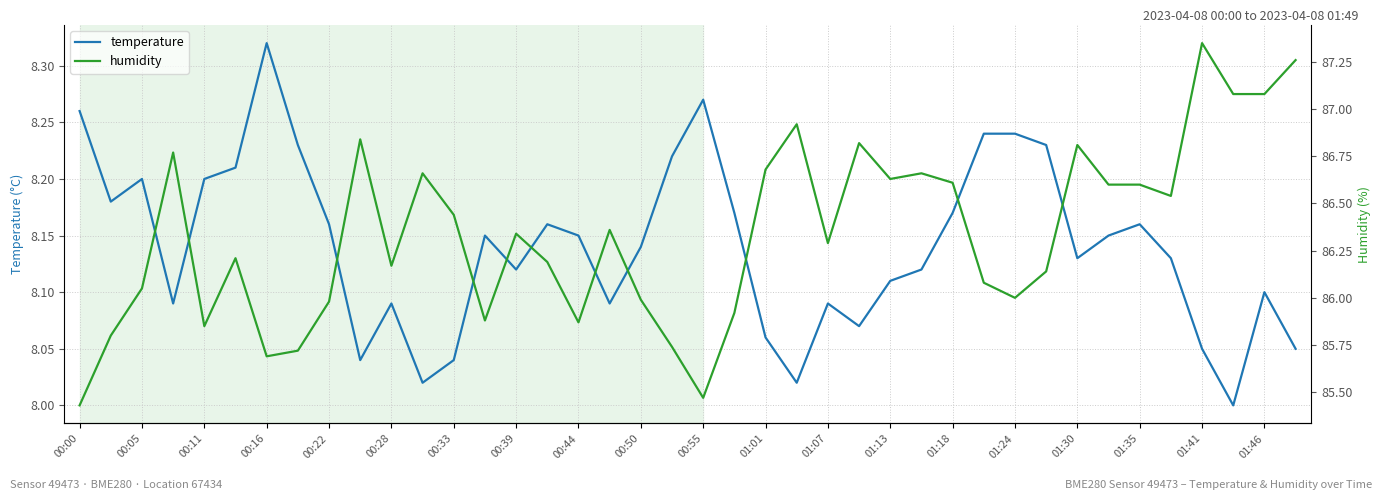

True or false: temperature and humidity cross at least once.

False